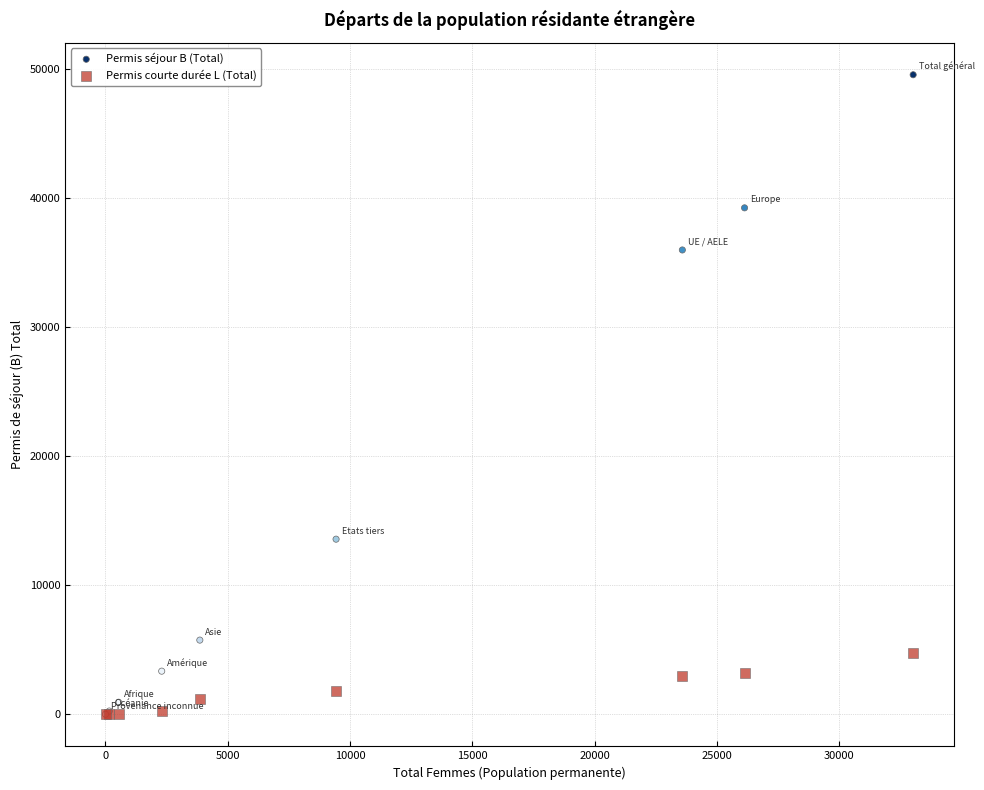

Which series has the largest Y range (max minus min)?

Permis séjour B (Total)